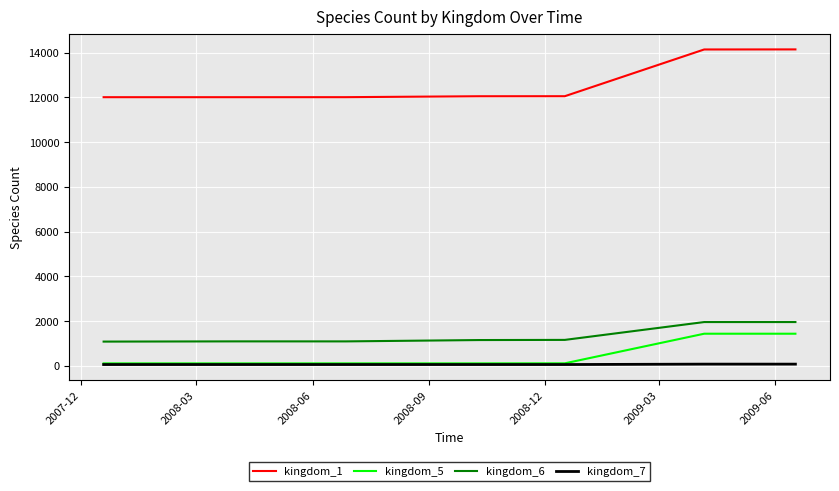

What is the maximum value shown in the chart?

14139